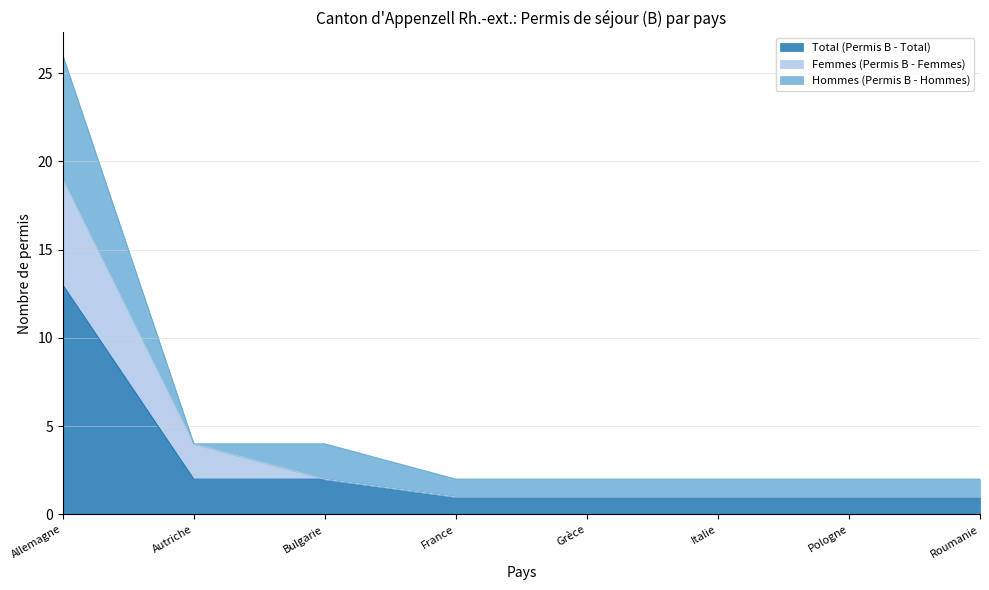

True or false: Total (Permis B - Total) and Femmes (Permis B - Femmes) intersect in this chart.

False